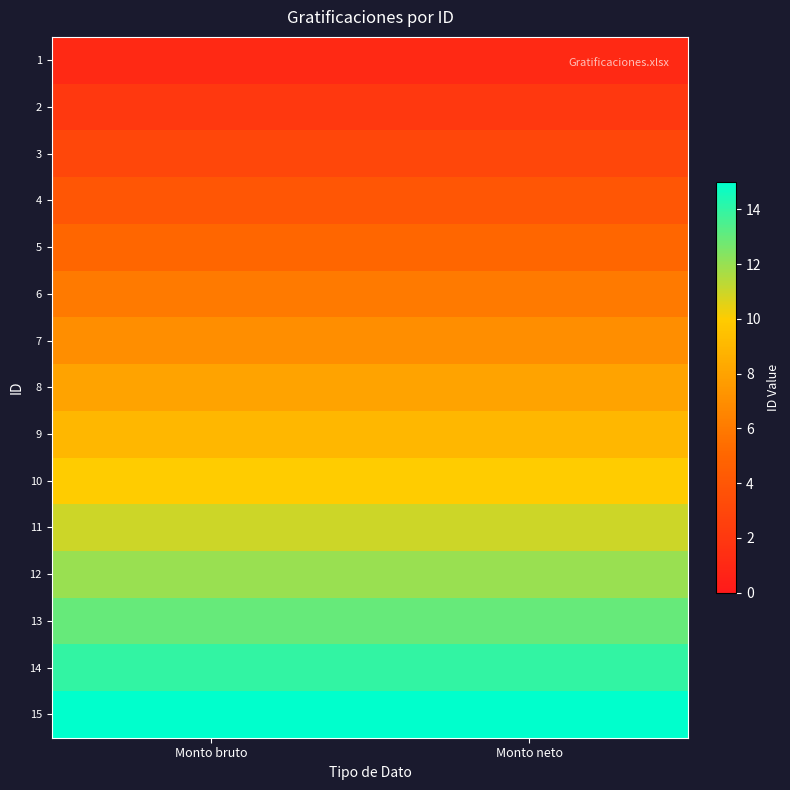

Reading left to right, list all the values displayed in this chart.

1: Monto bruto=1	Monto neto=1
2: Monto bruto=2	Monto neto=2
3: Monto bruto=3	Monto neto=3
4: Monto bruto=4	Monto neto=4
5: Monto bruto=5	Monto neto=5
6: Monto bruto=6	Monto neto=6
7: Monto bruto=7	Monto neto=7
8: Monto bruto=8	Monto neto=8
9: Monto bruto=9	Monto neto=9
10: Monto bruto=10	Monto neto=10
11: Monto bruto=11	Monto neto=11
12: Monto bruto=12	Monto neto=12
13: Monto bruto=13	Monto neto=13
14: Monto bruto=14	Monto neto=14
15: Monto bruto=15	Monto neto=15